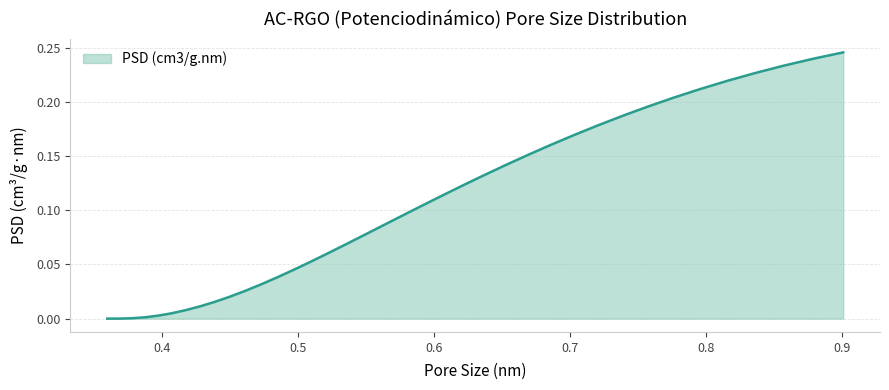

What is the difference between the maximum and minimum values?

0.2